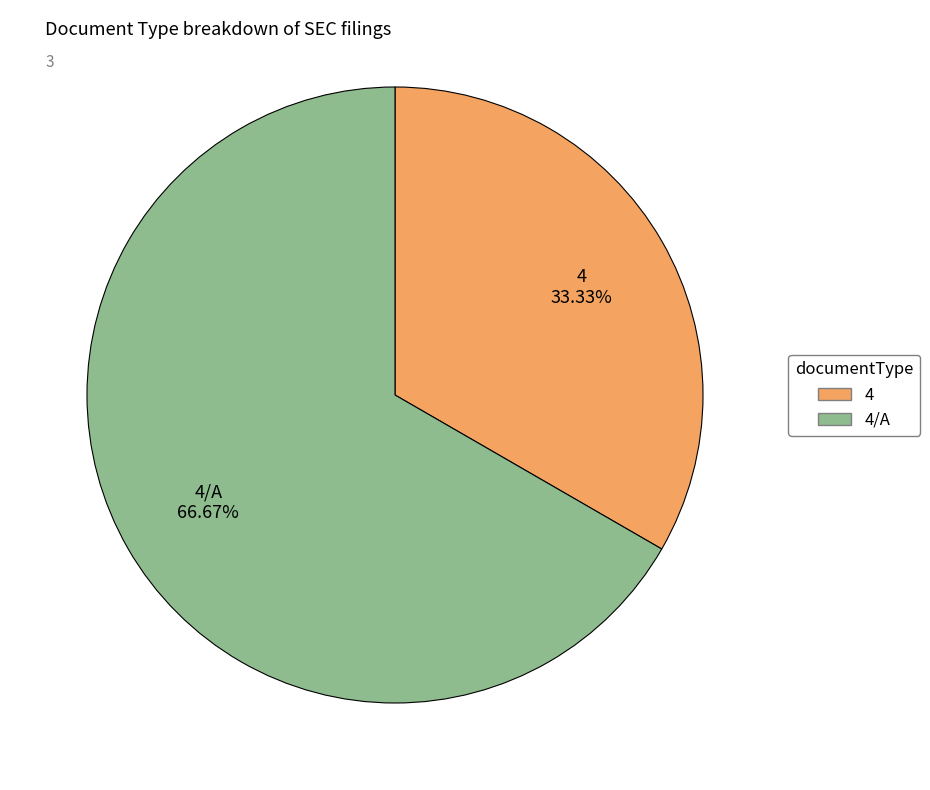

Is there a majority slice in this chart?

Yes